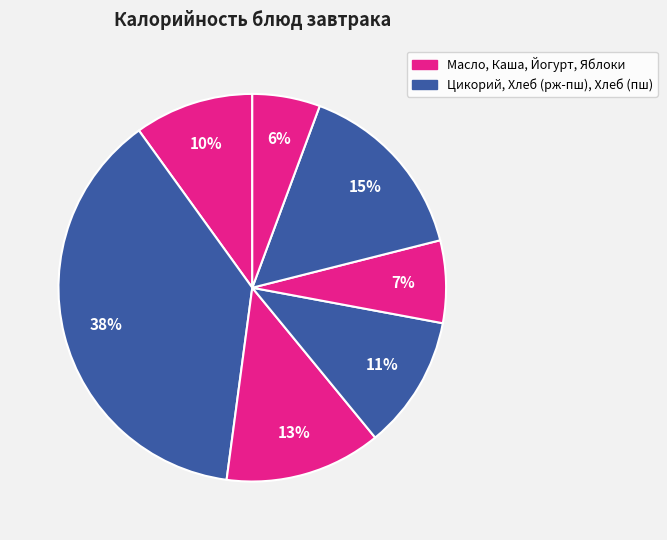

Count the number of slices in the pie.

7